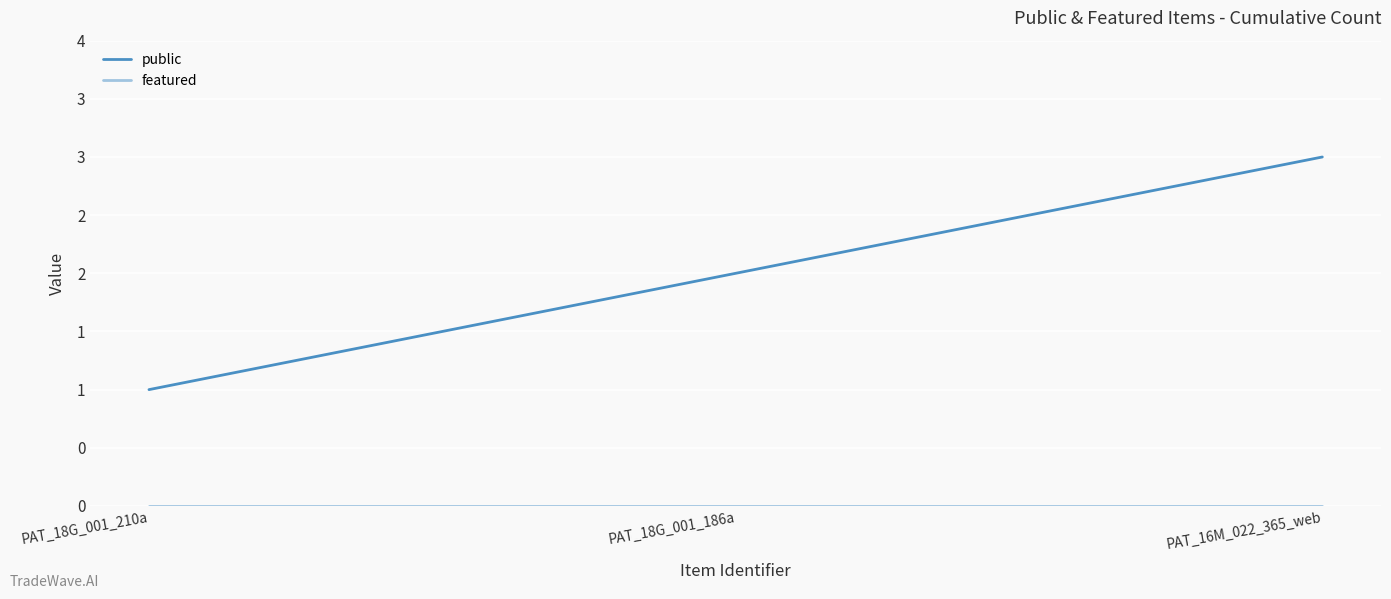

What is the total value across all series at PAT_18G_001_210a?

1